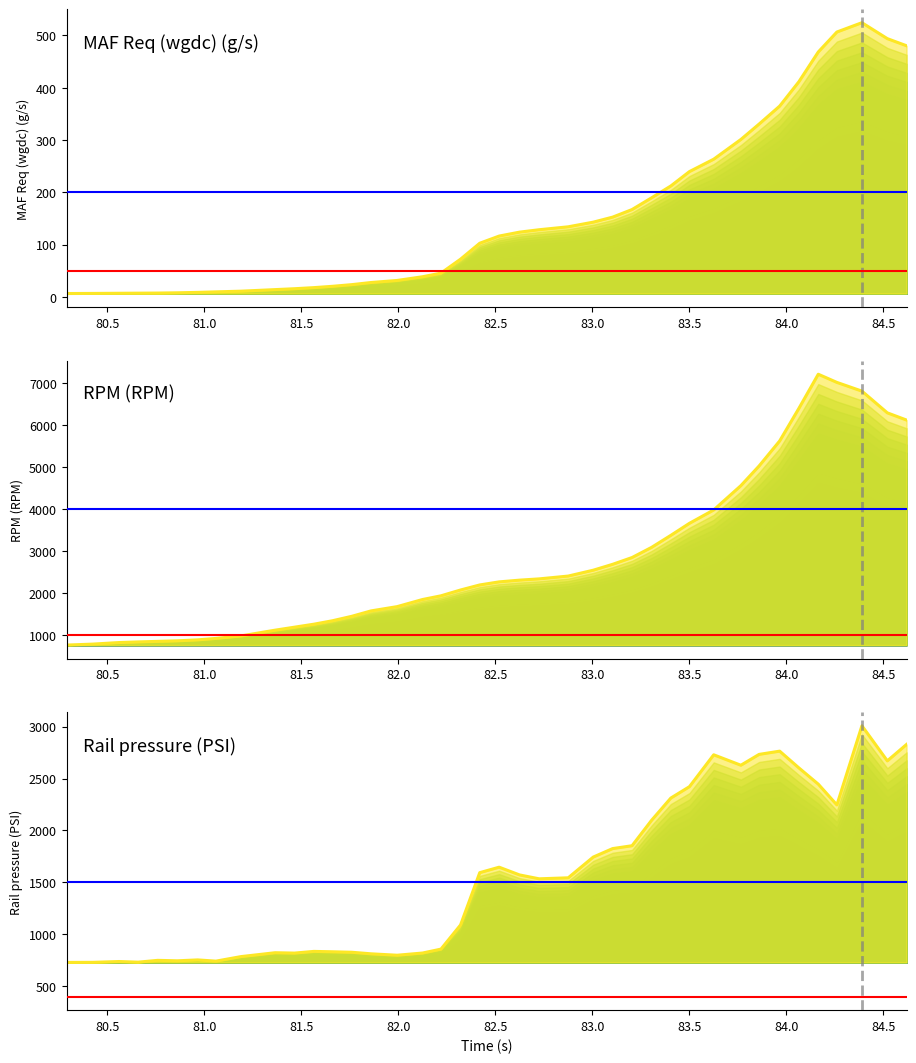

True or false: Rail pressure (PSI) and MAF Req (wgdc) (g/s) intersect in this chart.

False